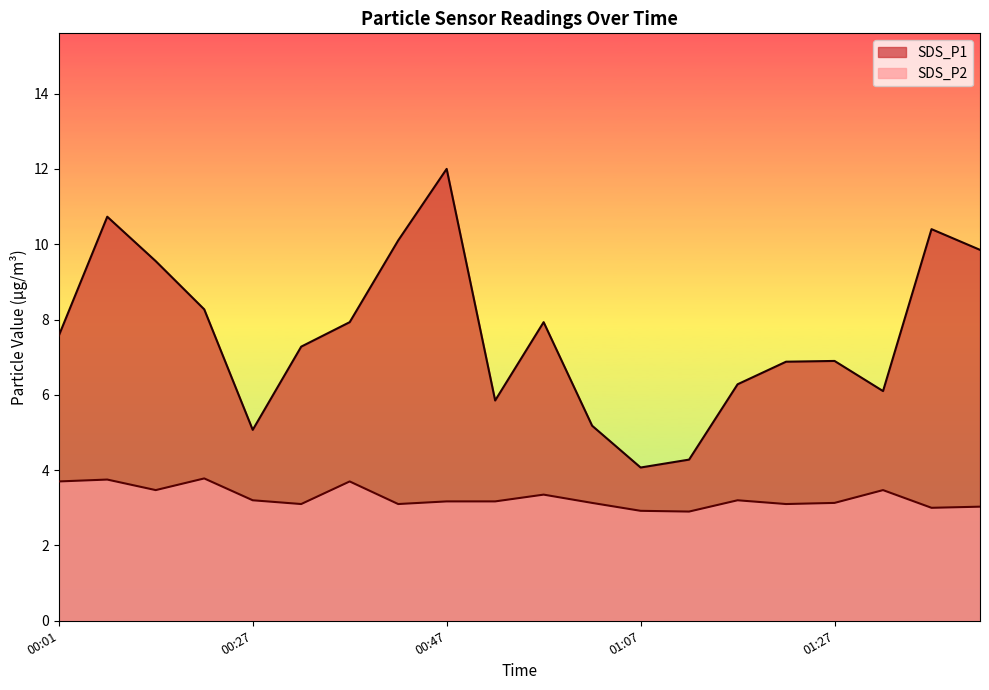

What is the value of the SDS_P2 point at the 12th from the left?

3.1